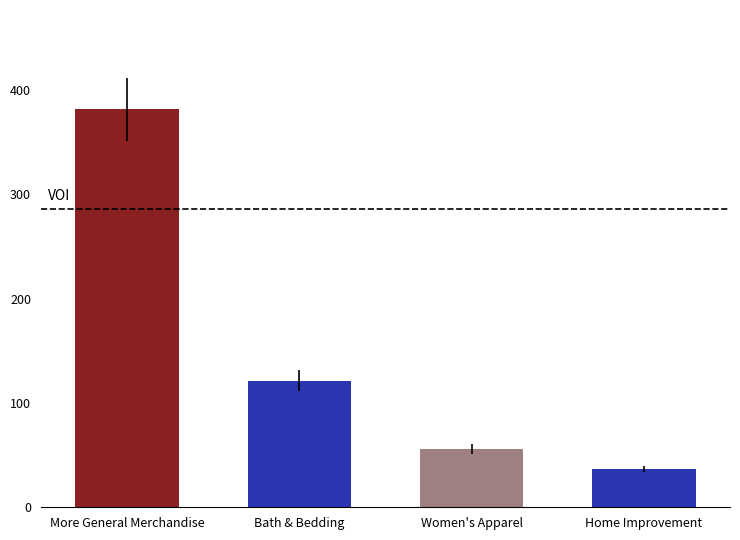

Rank the categories by value from lowest to highest.

Home Improvement, Women's Apparel, Bath & Bedding, More General Merchandise